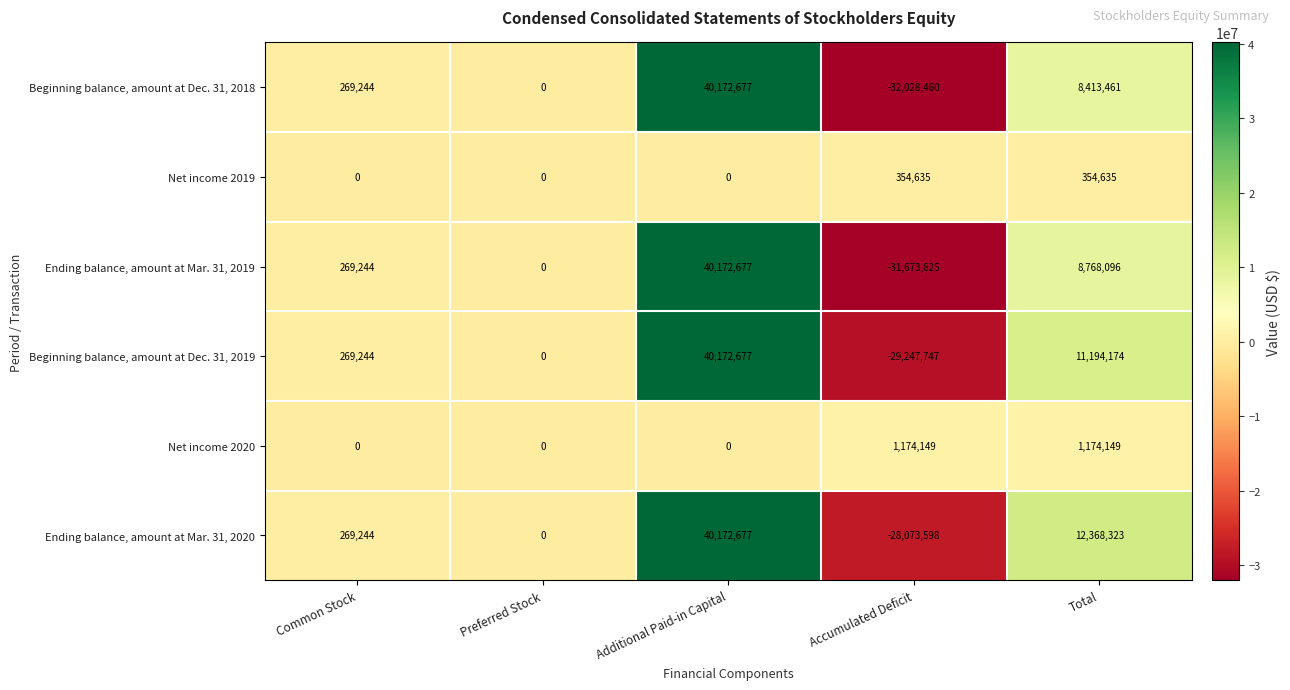

Count the Net income 2020 values in the range 0 to 1174149.

5